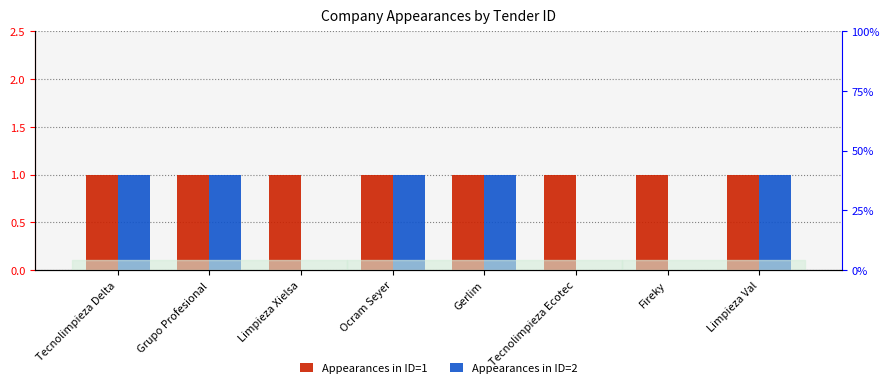

What are all the series names shown in the legend?

Appearances in ID=1, Appearances in ID=2